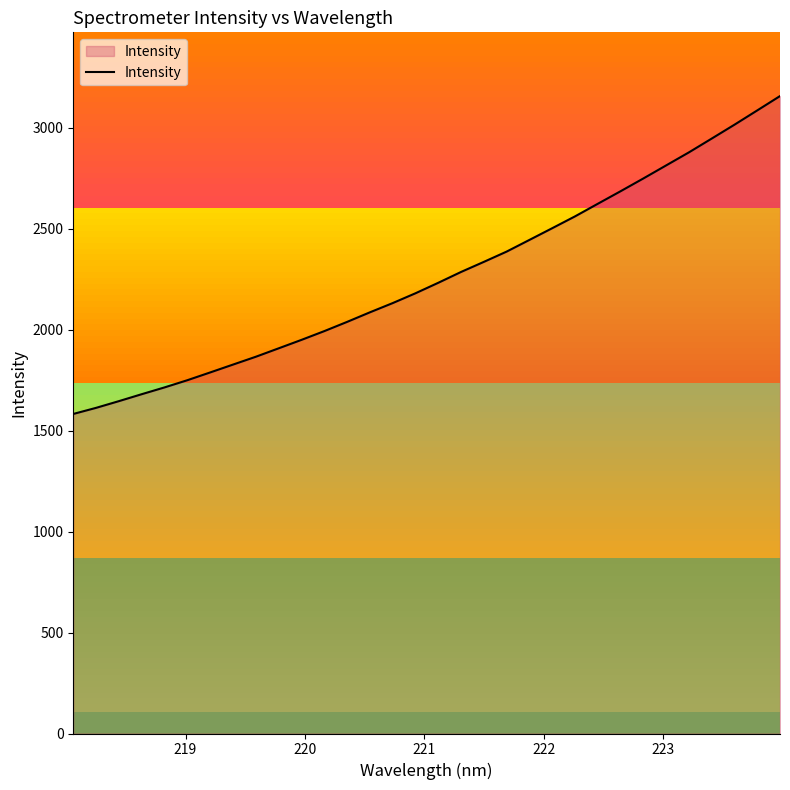

How many lines are shown in the chart?

1